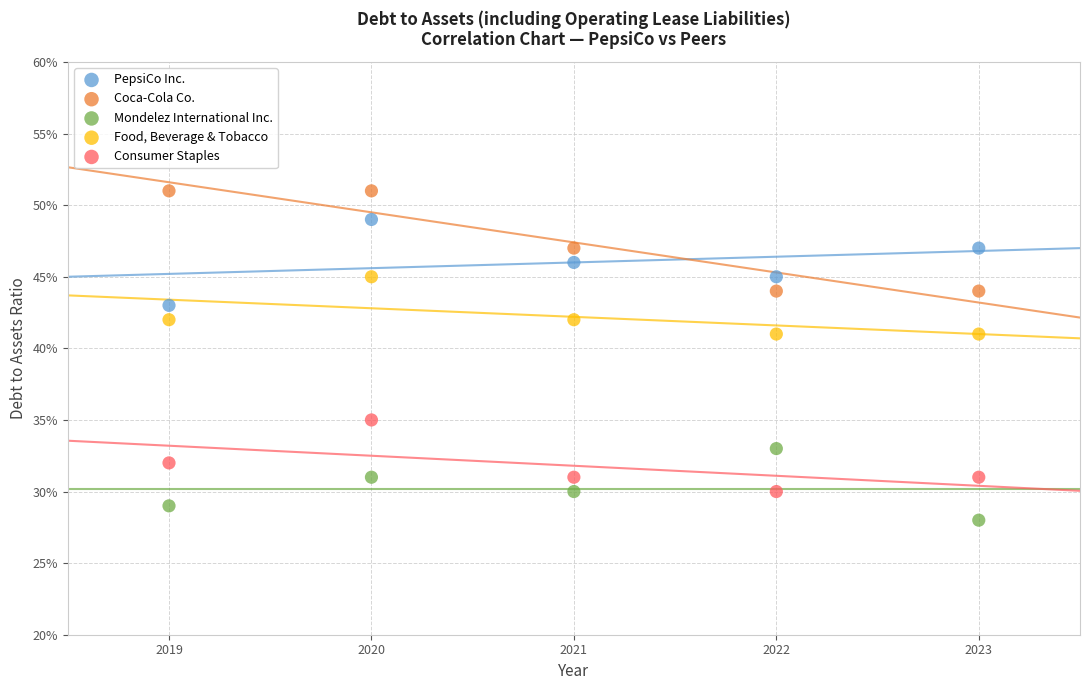

Which series contains the highest Y value?

Coca-Cola Co.